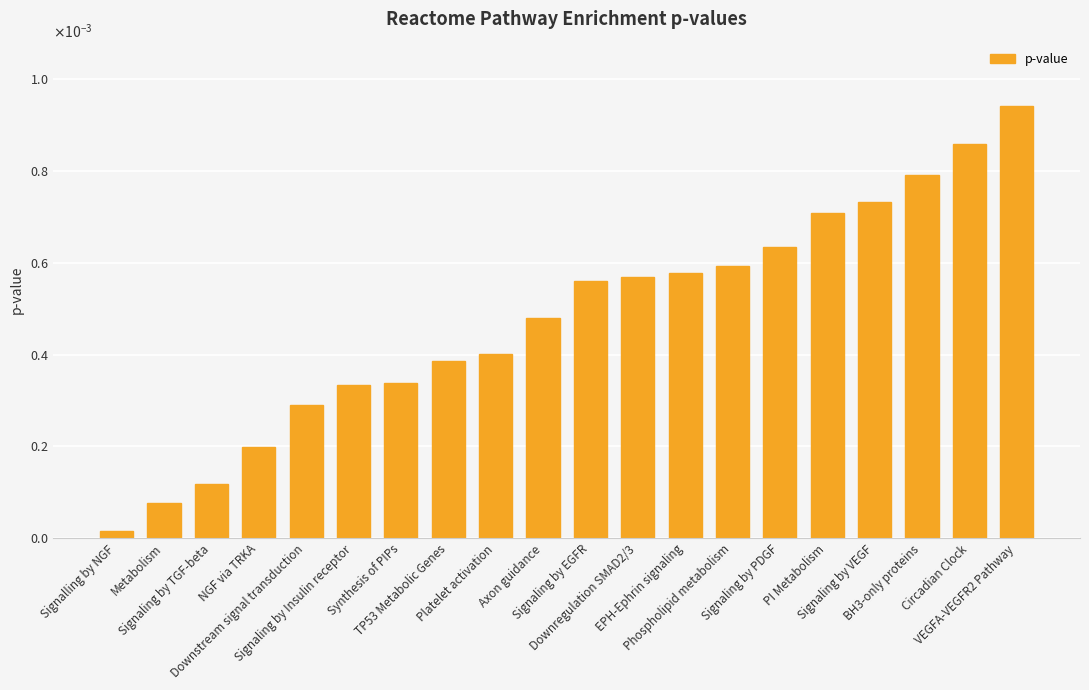

True or false: the data shows 0.0 at Metabolism.

False